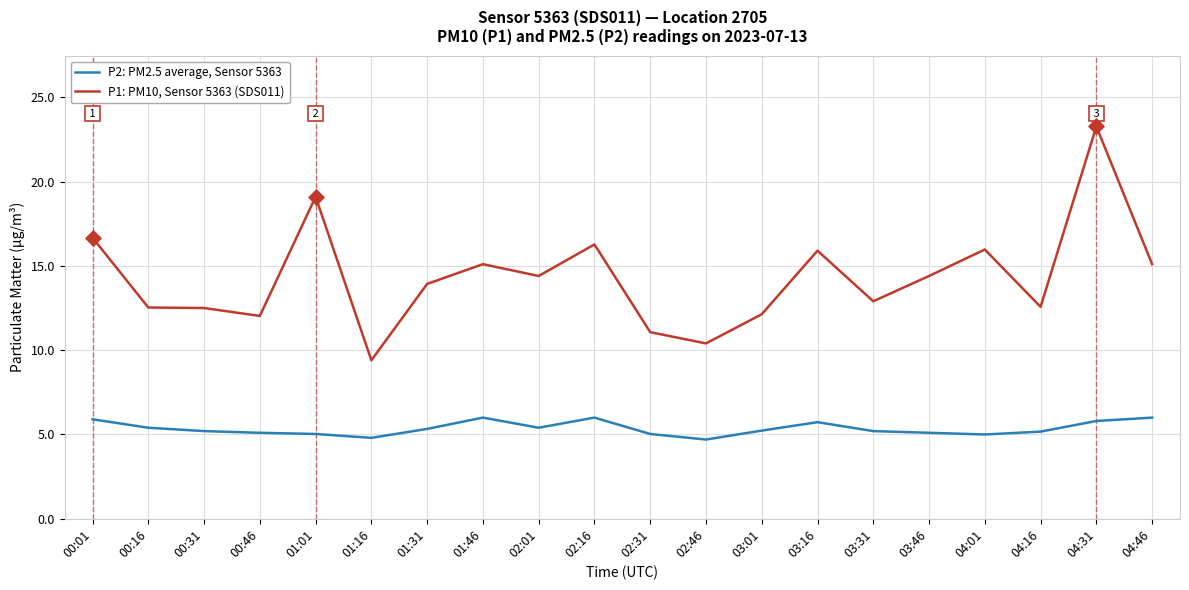

Between 00:16 and 01:16, which series saw the biggest shift?

P1: PM10, Sensor 5363 (SDS011)